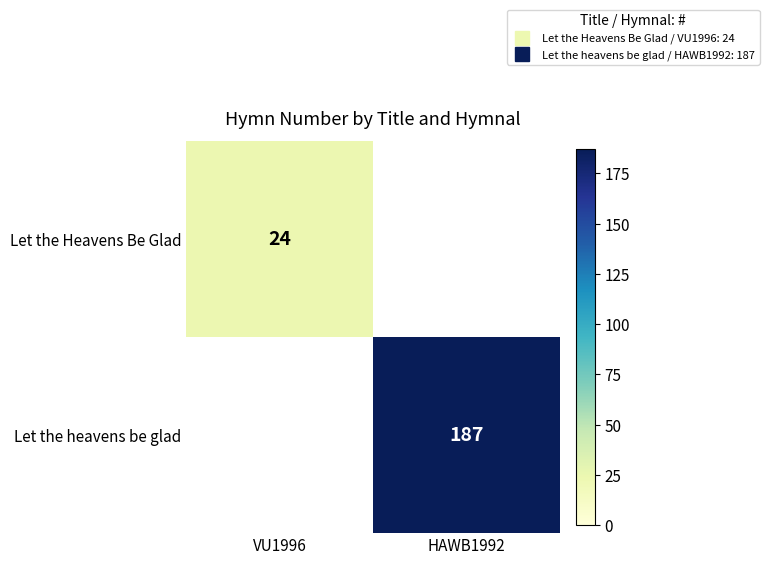

The value of Let the heavens be glad at HAWB1992 is 123.1. True or false?

False